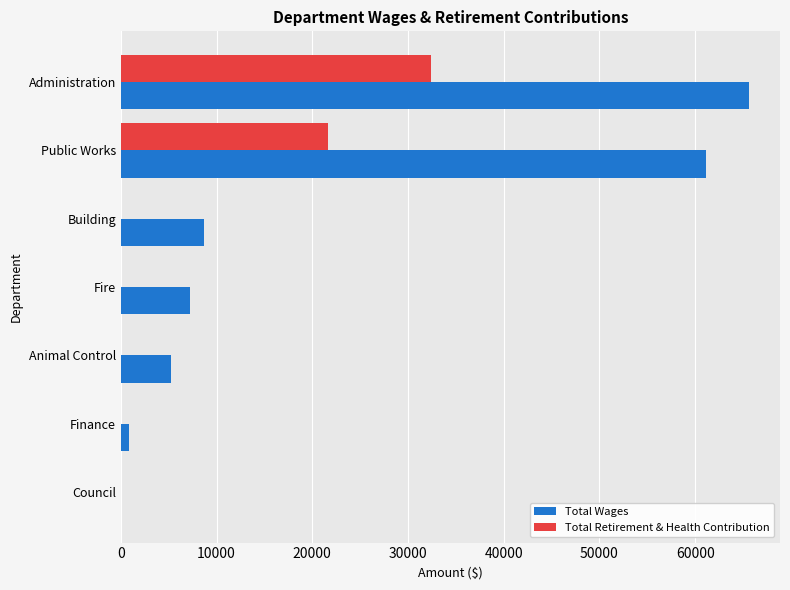

How many series are shown in this chart?

2